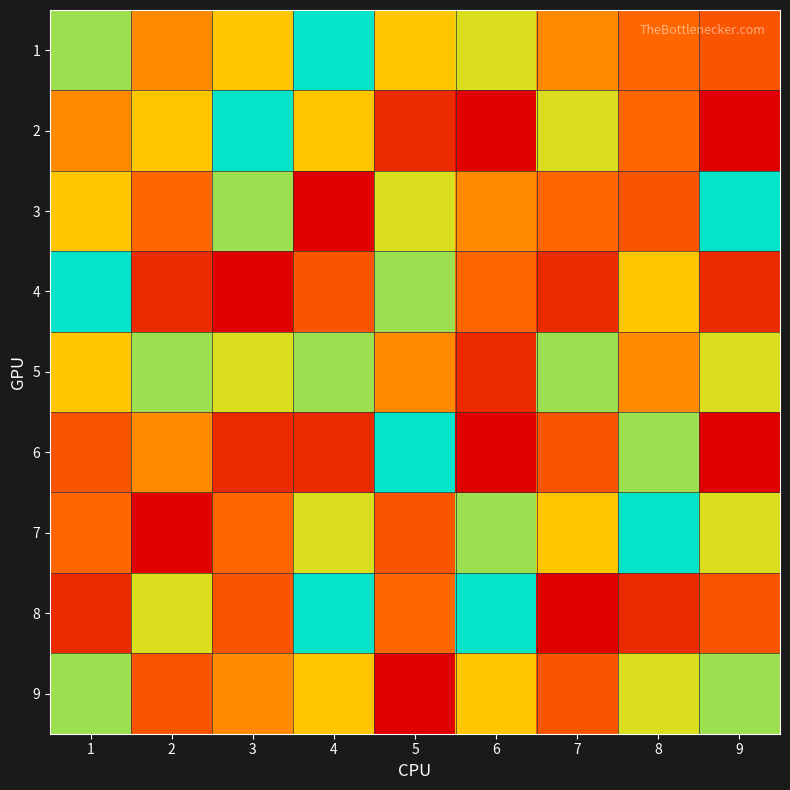

At which category does the chart reach its minimum across all series?

6